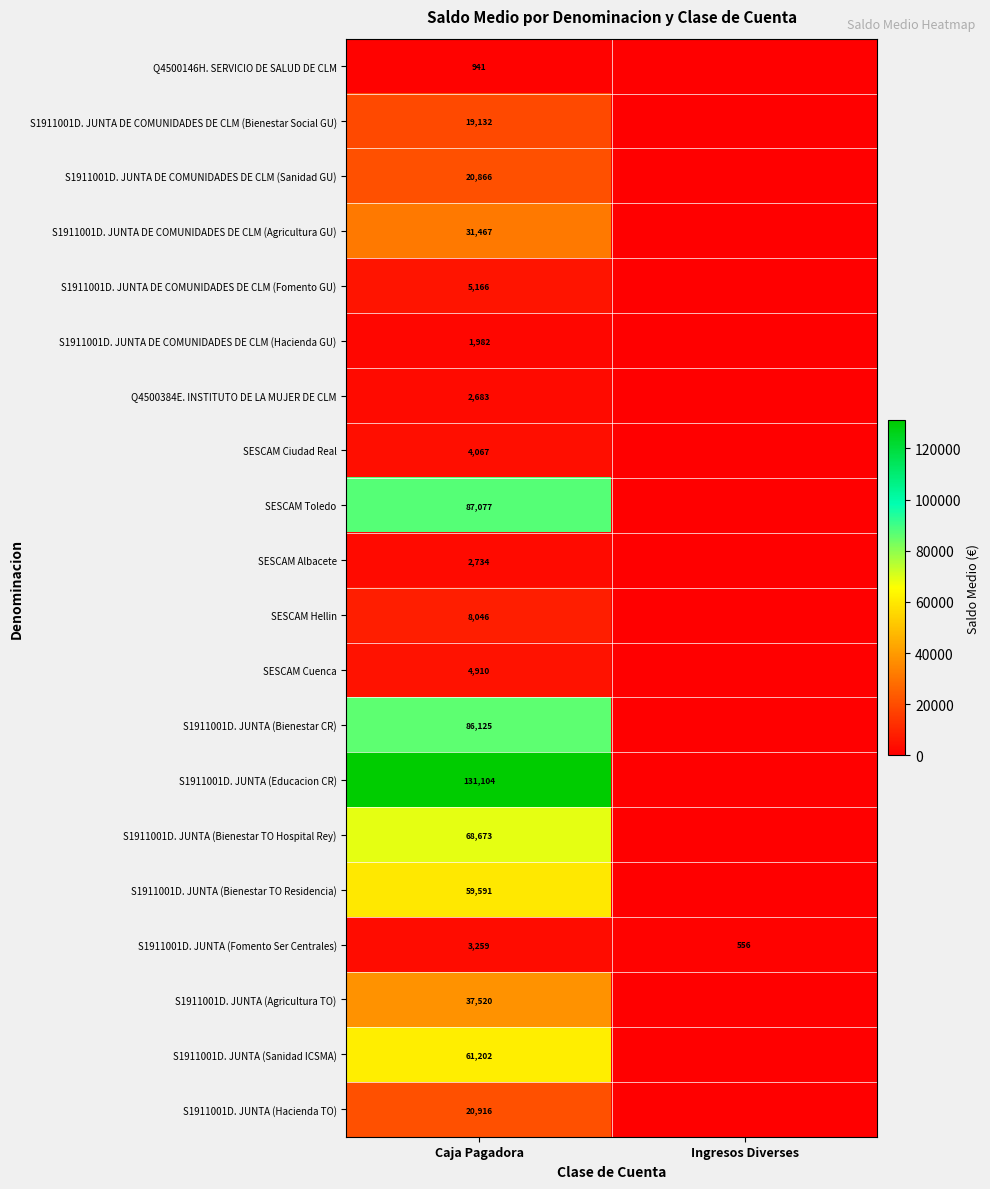

Is the value of S1911001D. JUNTA (Fomento Ser Centrales) at Ingresos Diverses greater than the value of S1911001D. JUNTA DE COMUNIDADES DE CLM (Agricultura GU) at Caja Pagadora?

No